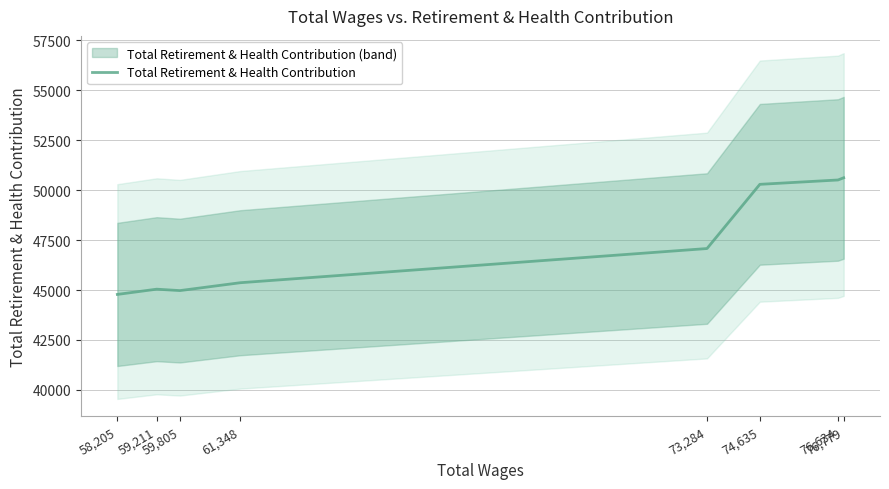

What is the minimum value shown in the chart?

44779